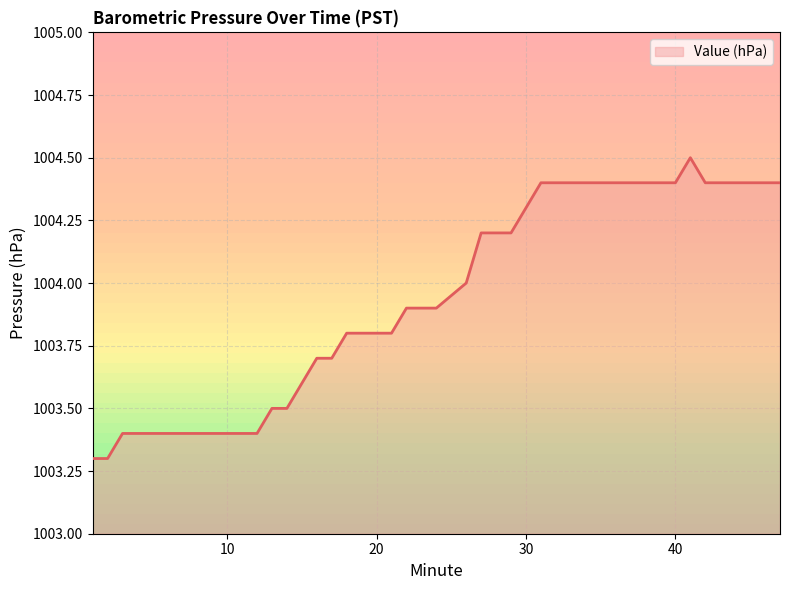

Does the chart have visible grid lines?

Yes